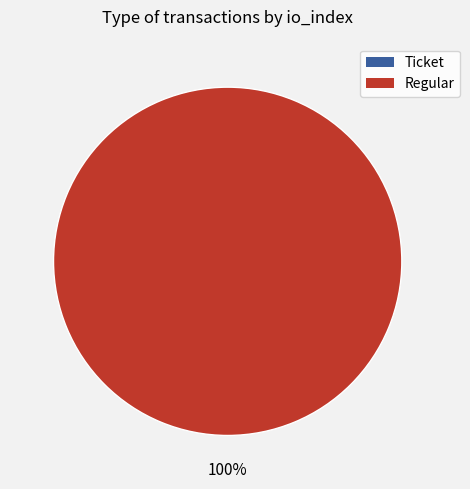

Which category has the smallest portion of the pie?

Ticket